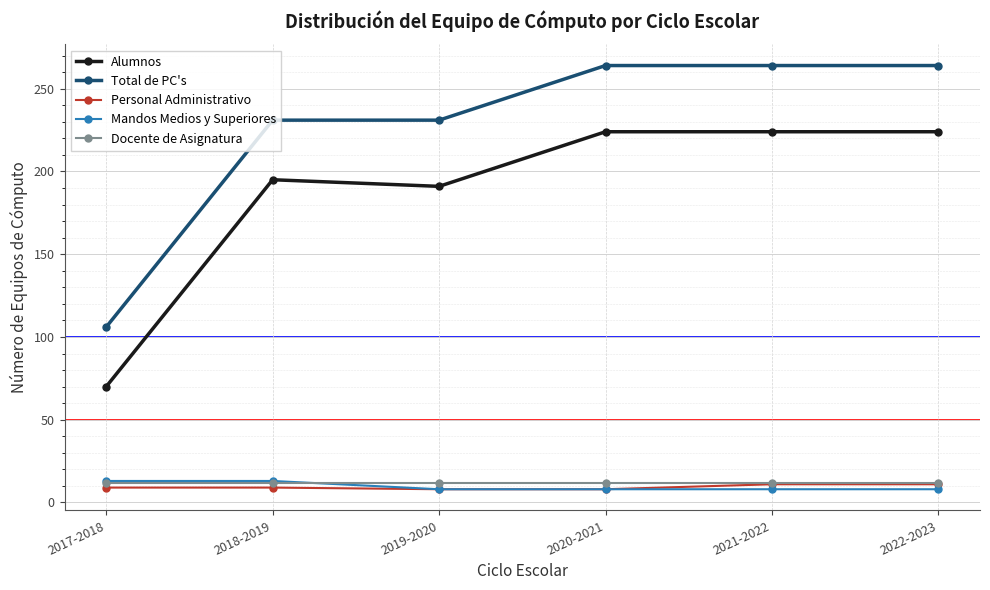

Which series has the largest total across all categories?

Total de PC's